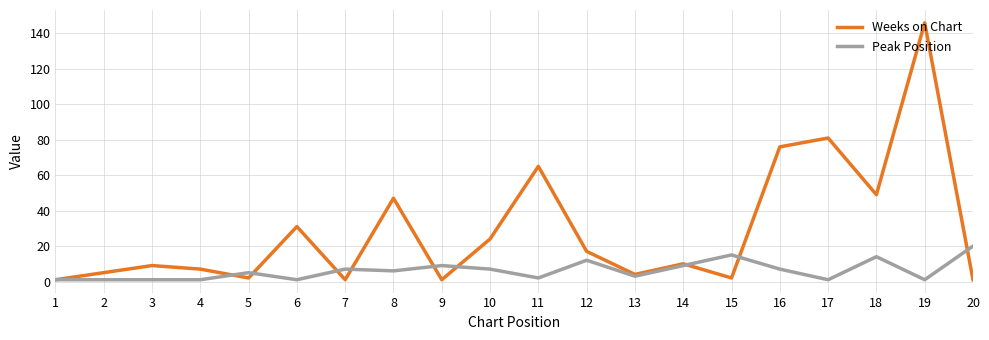

Where does the Weeks on Chart series first go above 10?

6